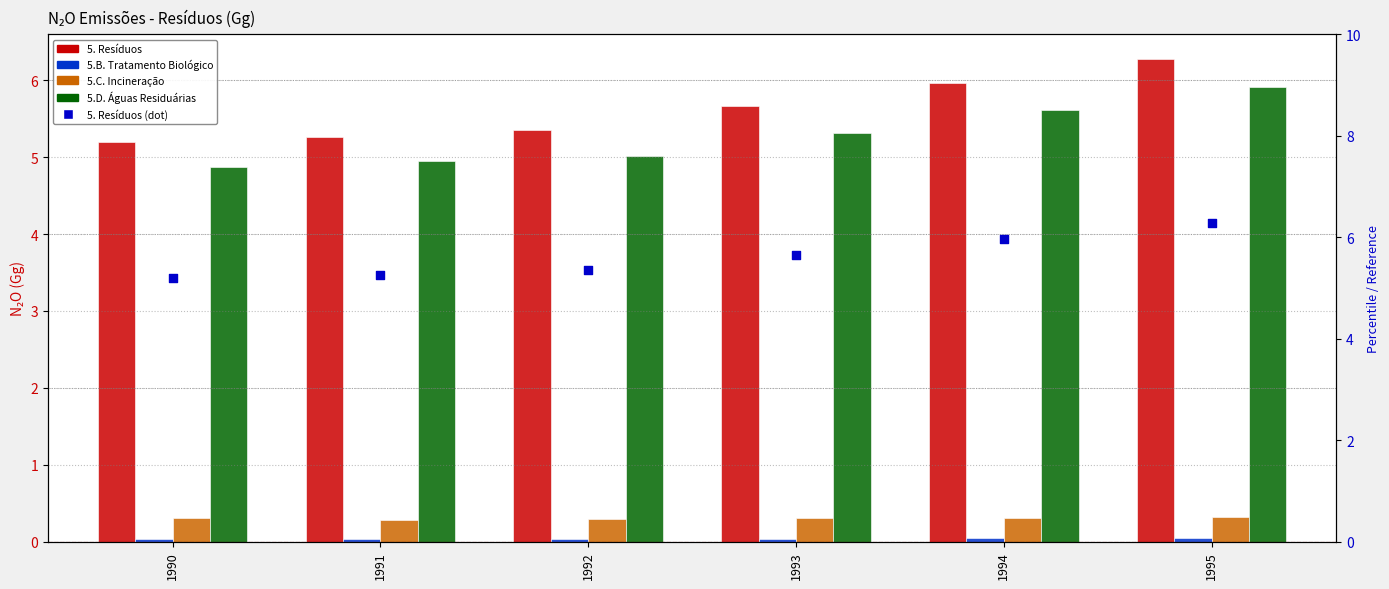

Which series contains the highest Y value?

5. Resíduos